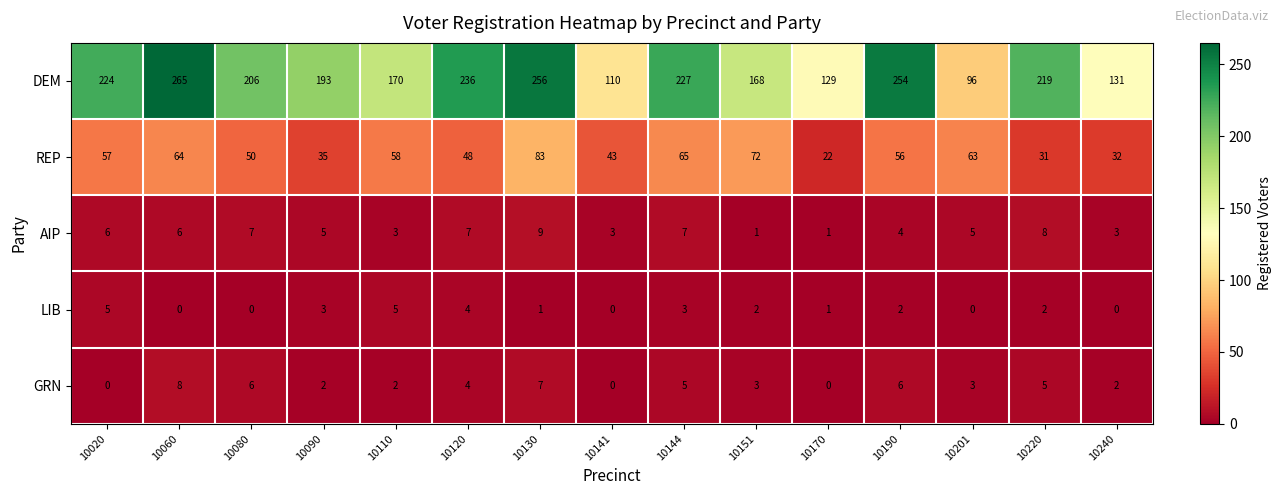

What is the difference between the AIP values at 10151 and 10060?

5